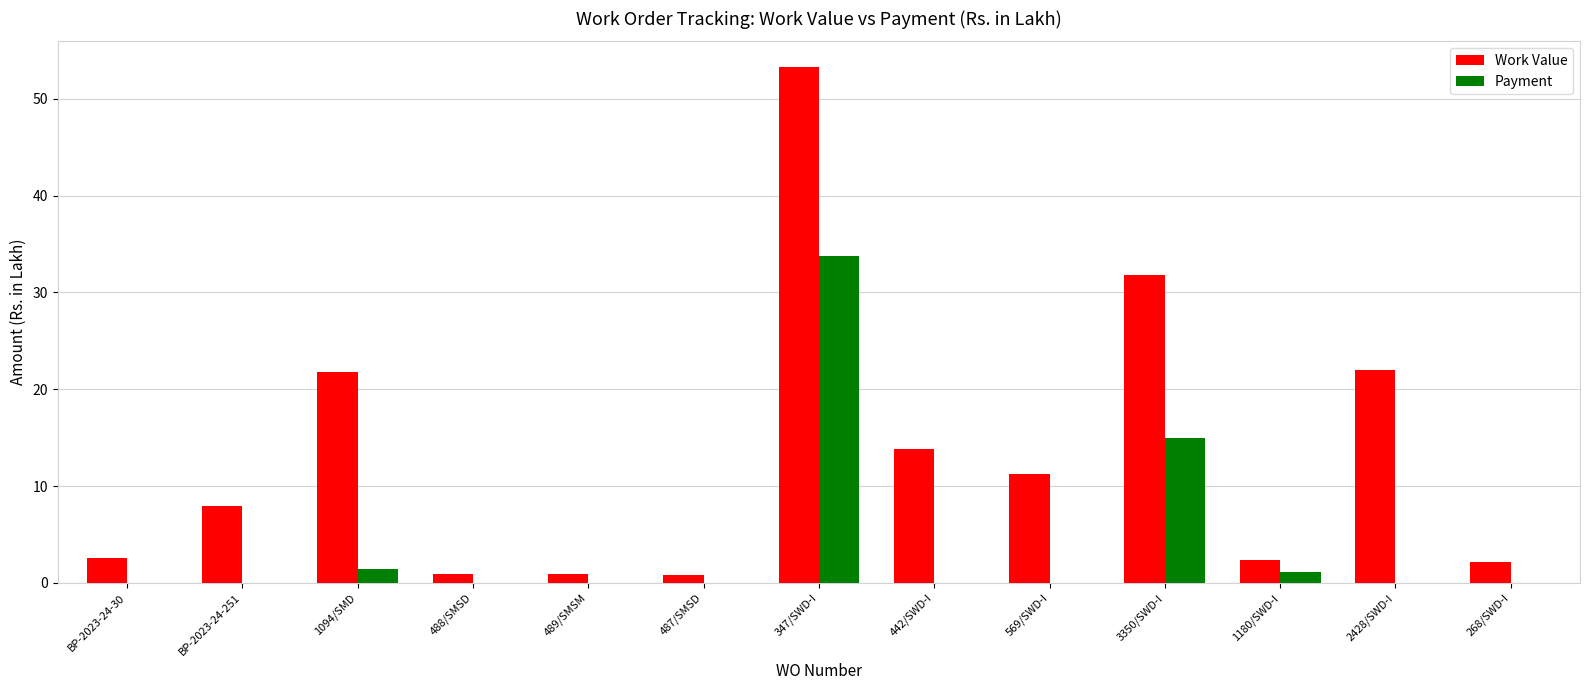

What is the average value of the Work Value series?

13.2